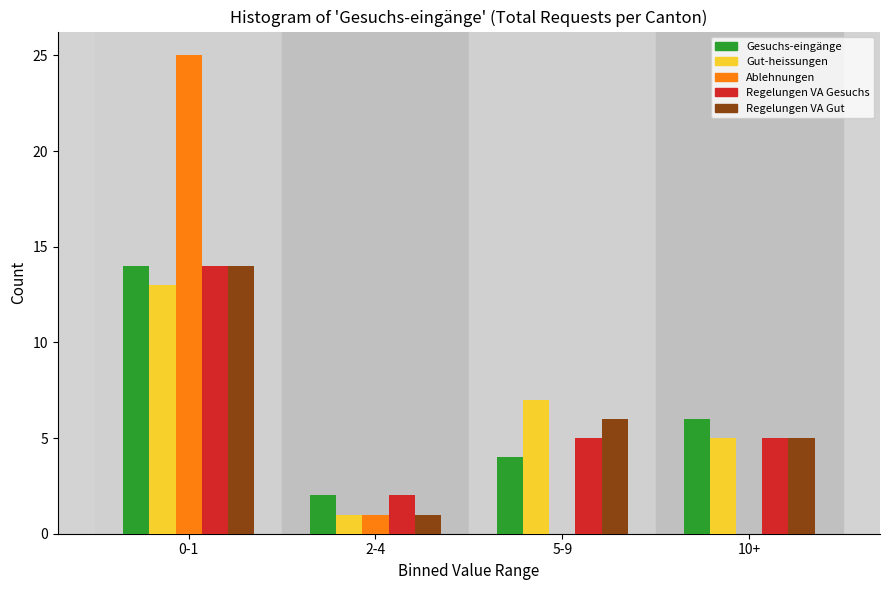

Reading right to left, list all the values displayed in this chart.

Gesuchs-eingänge: 10+=6	5-9=4	2-4=2	0-1=14
Gut-heissungen: 10+=5	5-9=7	2-4=1	0-1=13
Ablehnungen: 10+=0	5-9=0	2-4=1	0-1=25
Regelungen VA Gesuchs: 10+=5	5-9=5	2-4=2	0-1=14
Regelungen VA Gut: 10+=5	5-9=6	2-4=1	0-1=14